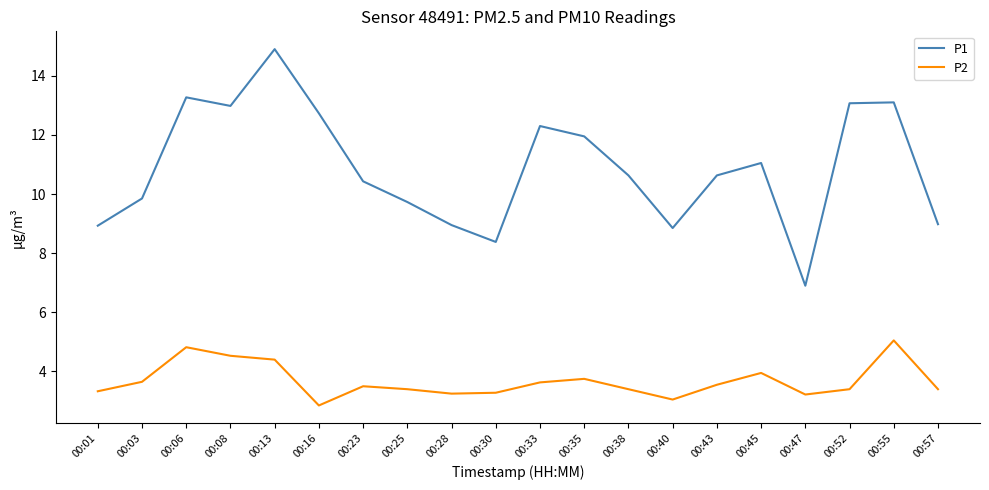

True or false: P2 and P1 intersect in this chart.

False